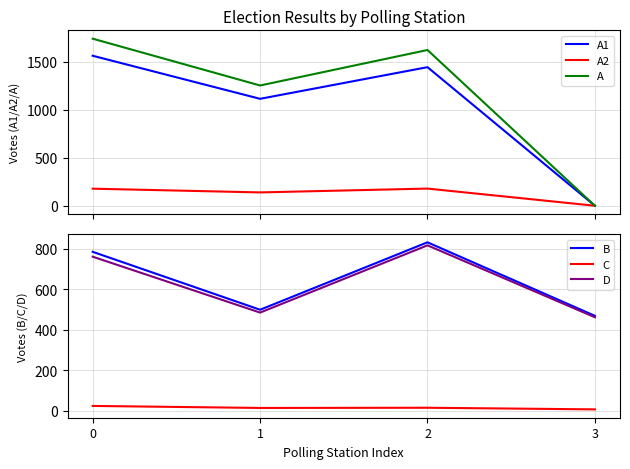

The value of A1 at 0 is 1564. True or false?

True